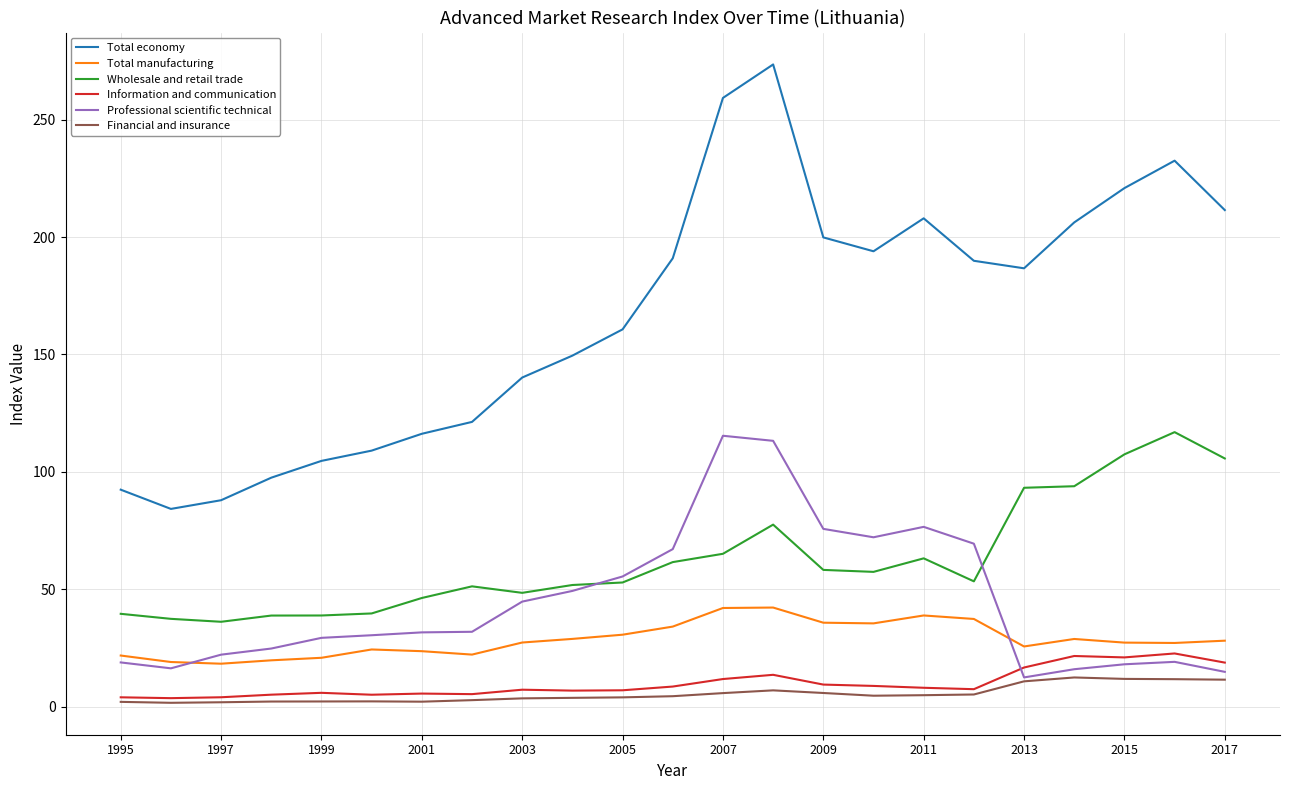

Does the chart display data point markers on the line(s)?

No